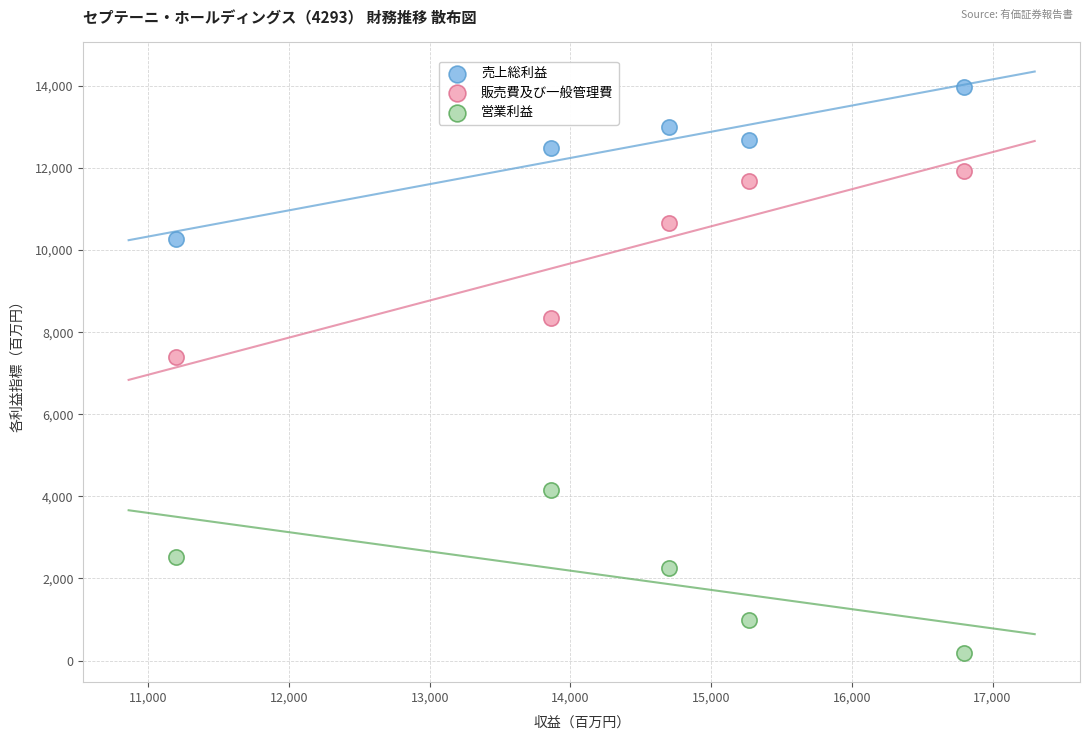

Which series reaches the maximum Y coordinate?

売上総利益